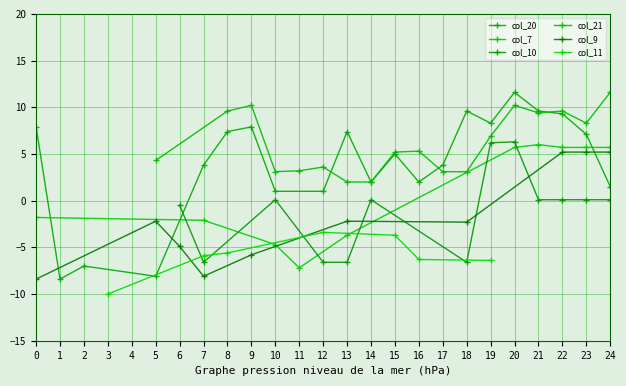

Is it true that col_20 equals 14.8 at 19?

False